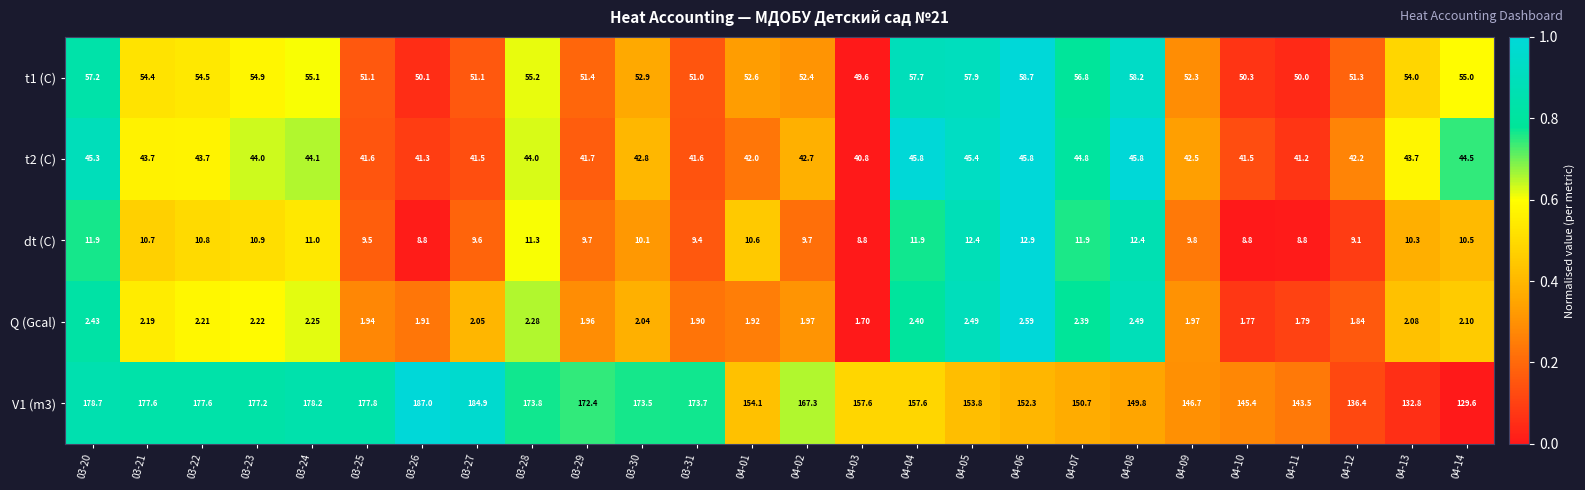

Is the value of V1 (m3) at 04-01 greater than the value of t1 (C) at 04-08?

Yes